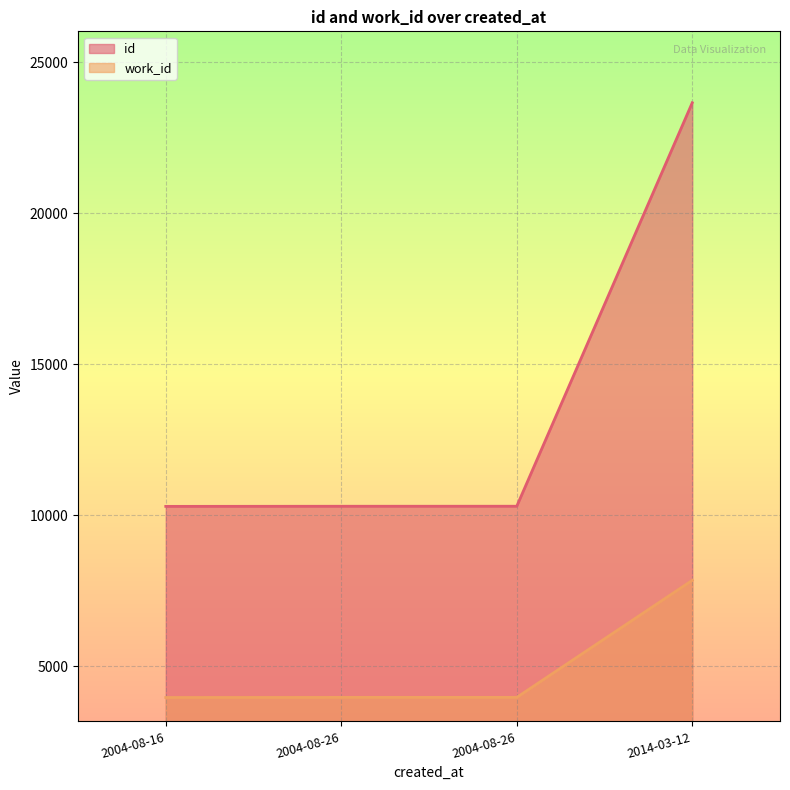

What is the lowest value of the id series?

10292